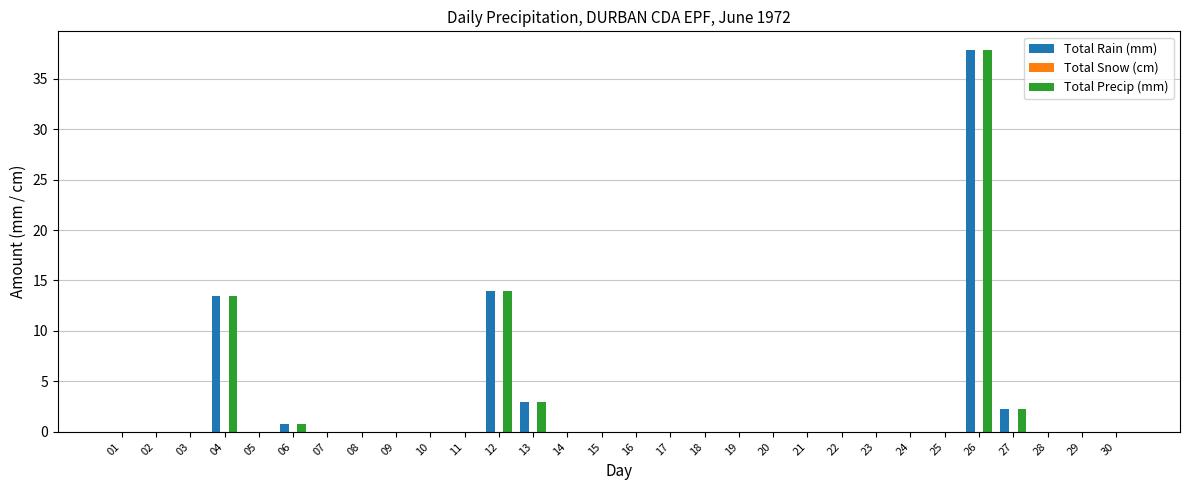

What is the sum of all Total Precip (mm) values?

71.4